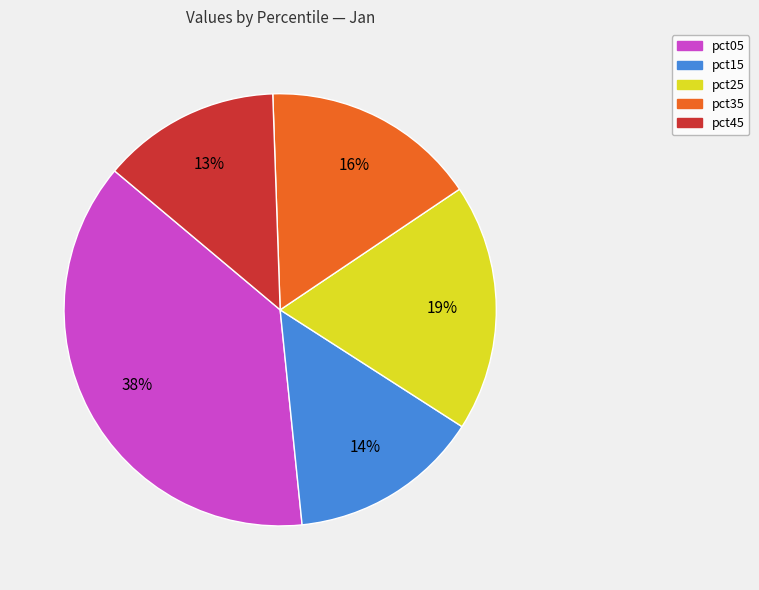

What percentage is the pct35 slice, to the nearest percent?

16%